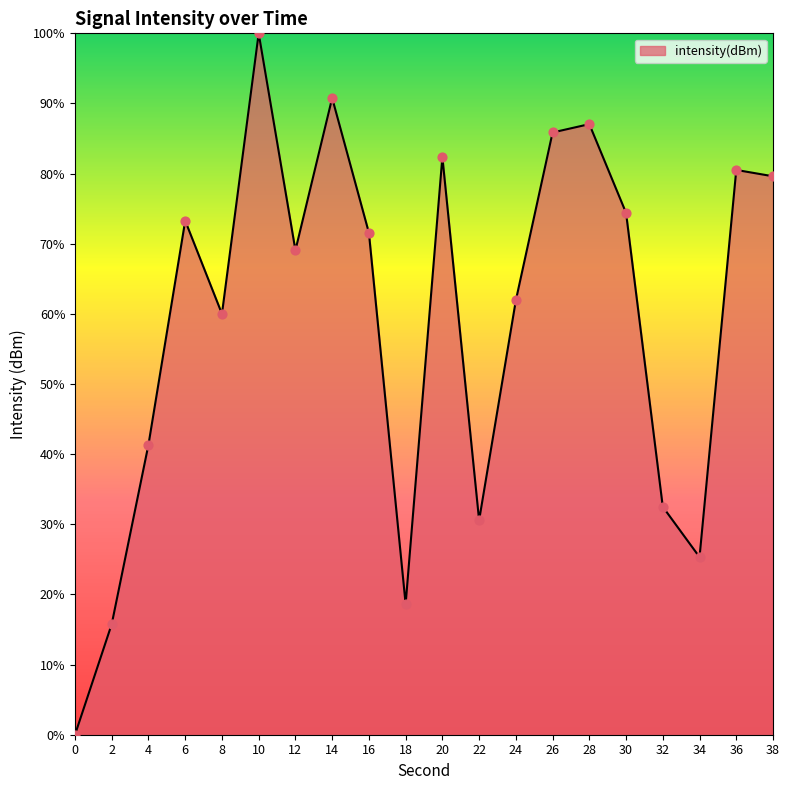

Approximately how many times larger is the value at 10 compared to 24?

1.6